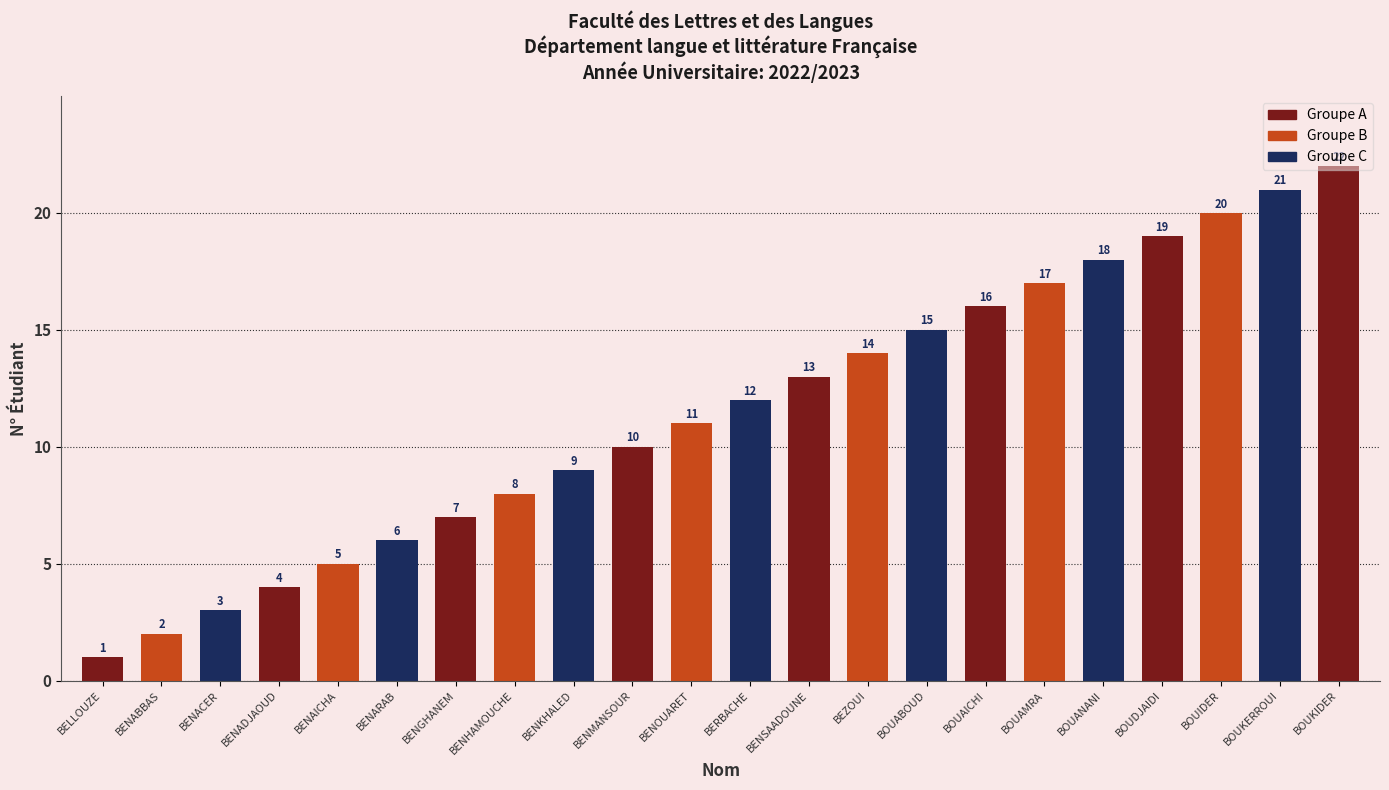

What is the sum of all values?

253